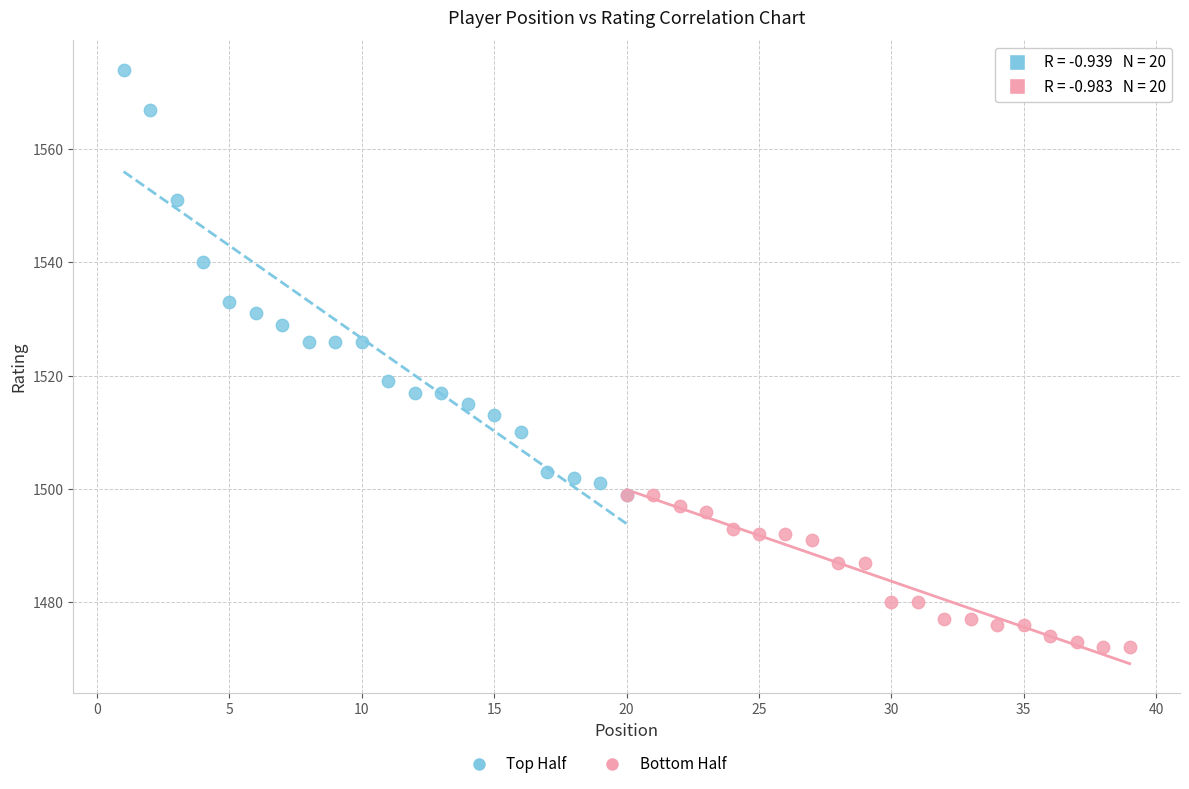

Which series reaches the minimum Y coordinate?

Bottom Half